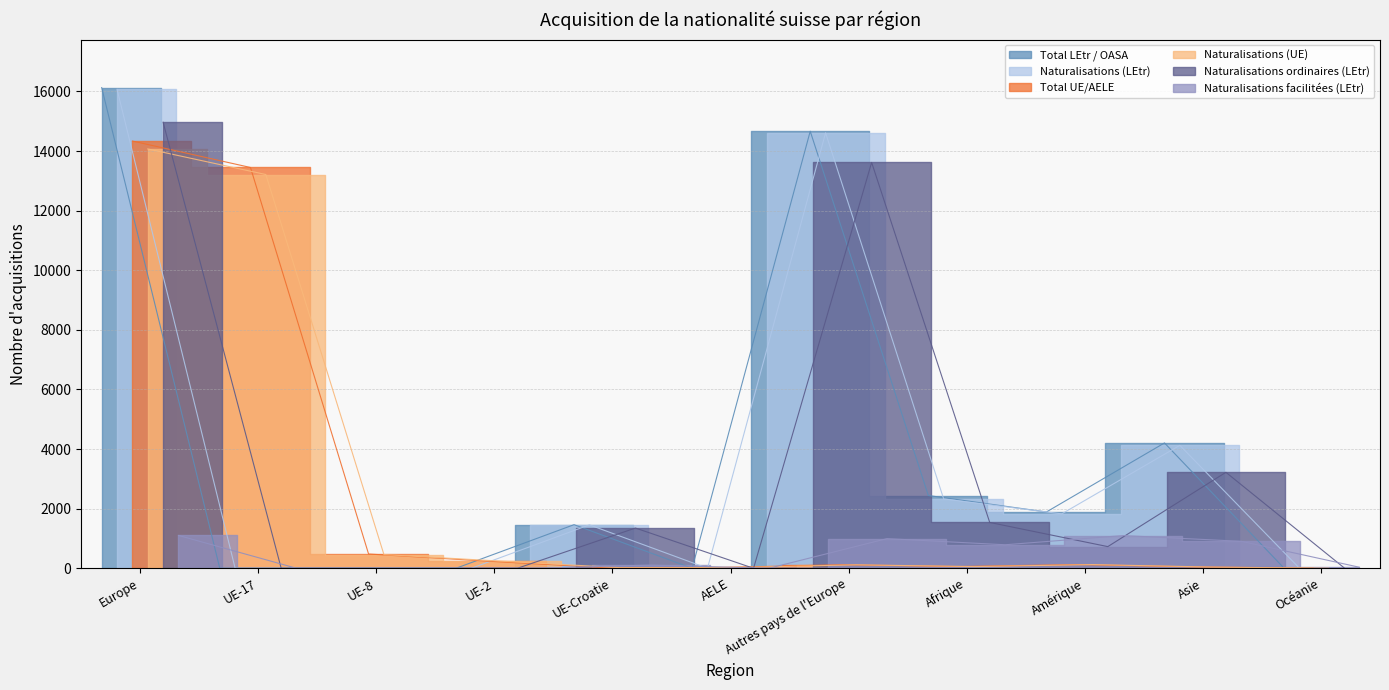

Which category has the highest value in the Total LEtr / OASA series?

Europe